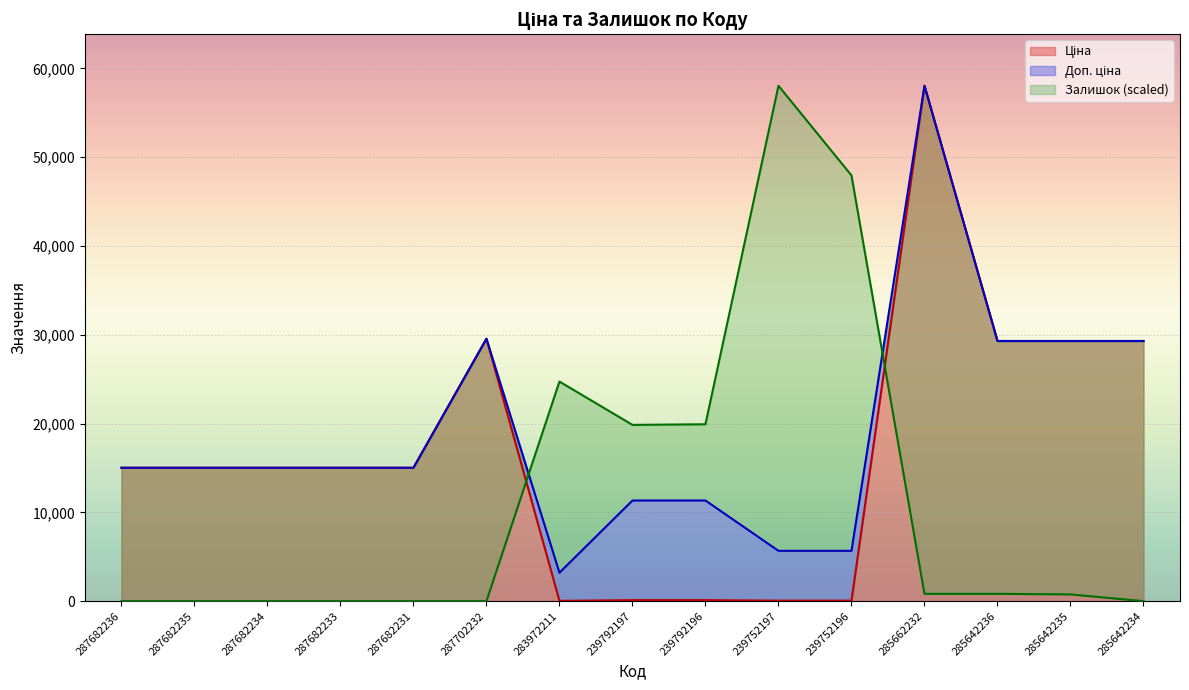

How many lines are shown in the chart?

3